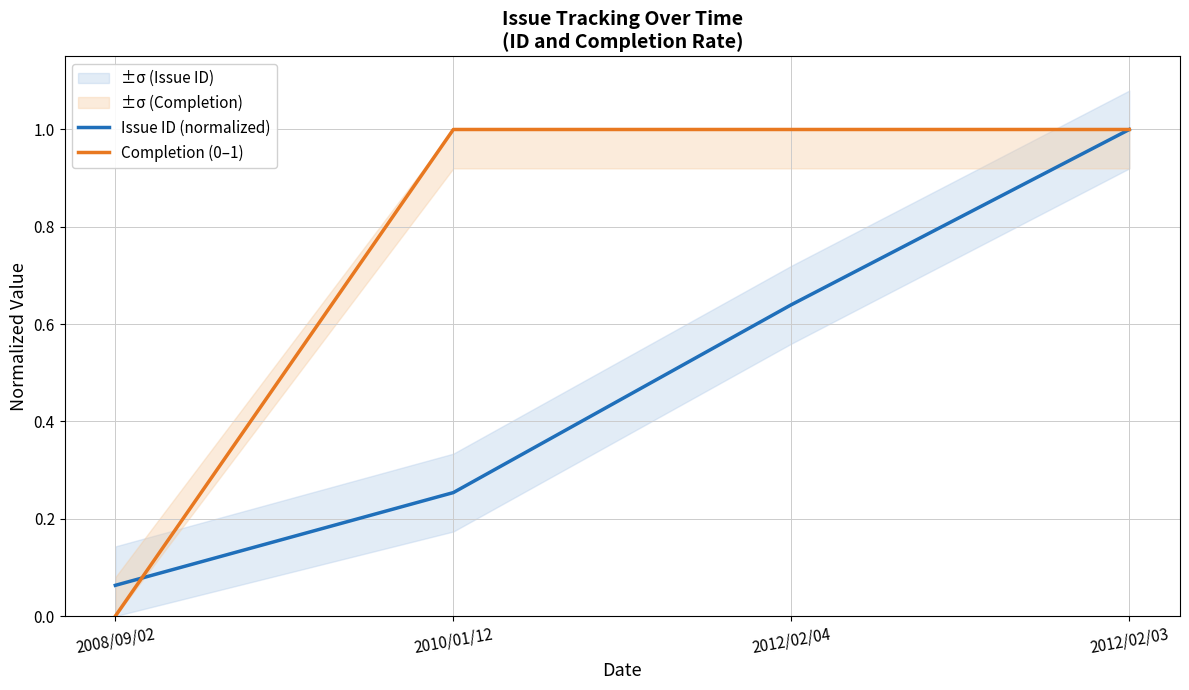

What is the approximate value of Issue ID (normalized) at 2010/01/12?

0.3